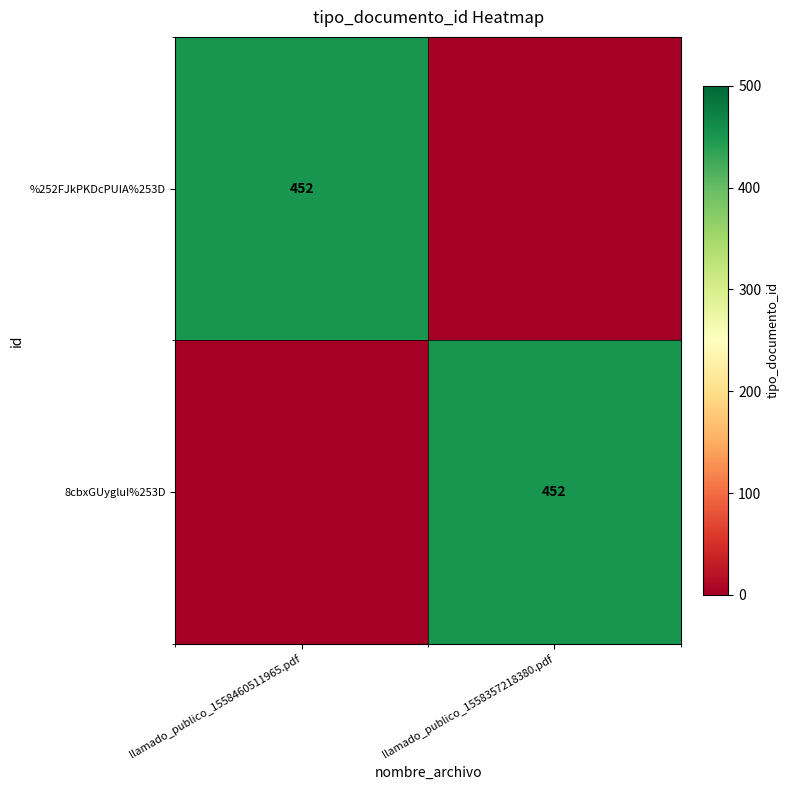

Between llamado_publico_1558357218380.pdf and llamado_publico_1558460511965.pdf, which is larger?

llamado_publico_1558460511965.pdf